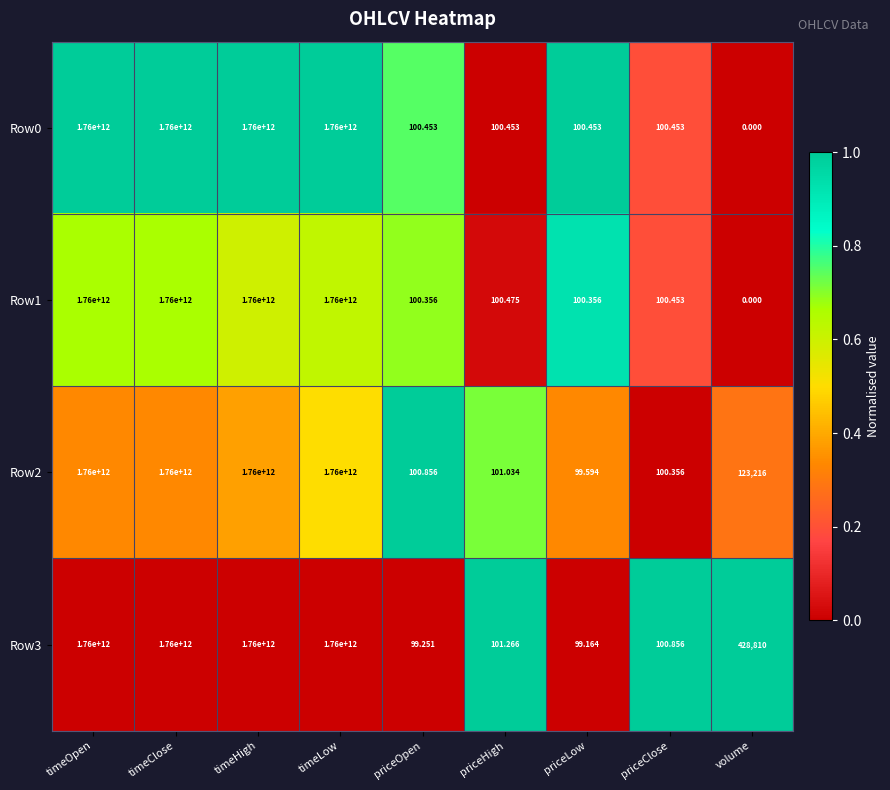

Where does the Row0 series first go above 100?

timeOpen